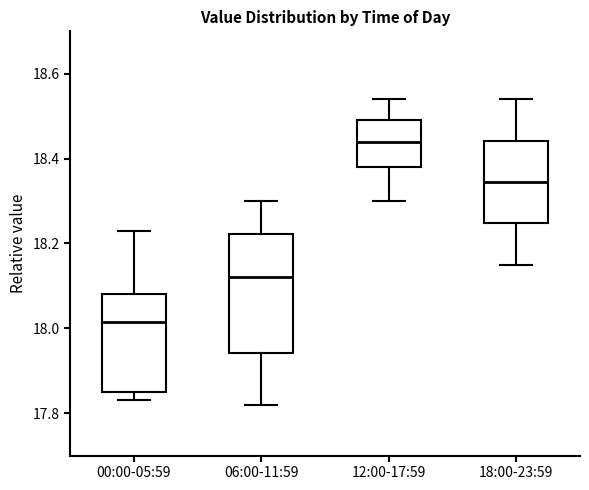

Which box is the tallest, from its lower edge to its upper edge?

06:00-11:59